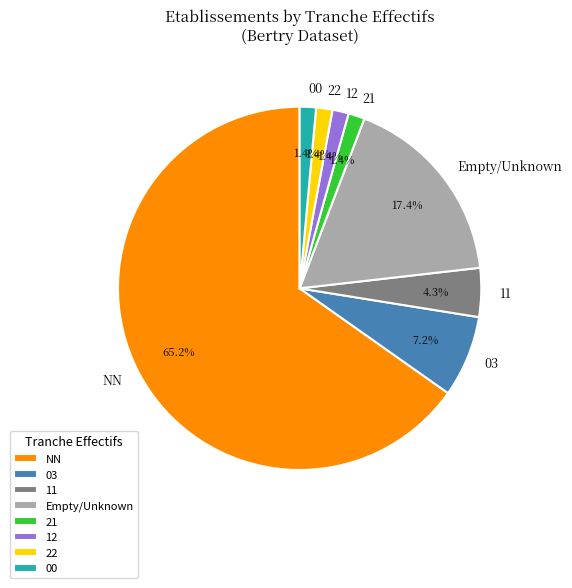

How many slices are in this pie chart?

8